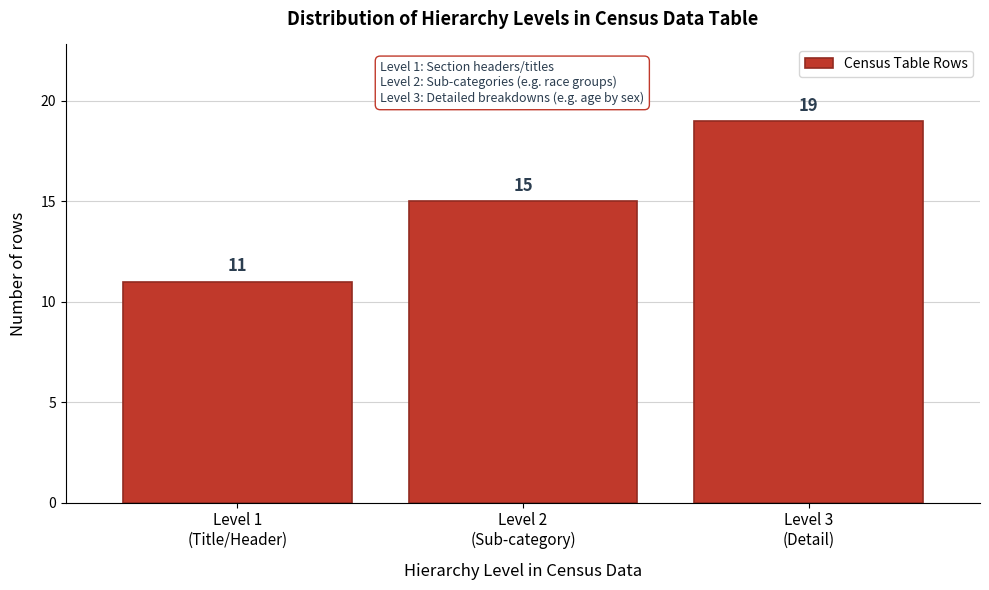

Reading left to right, what are all the values shown in this chart?

11	15	19